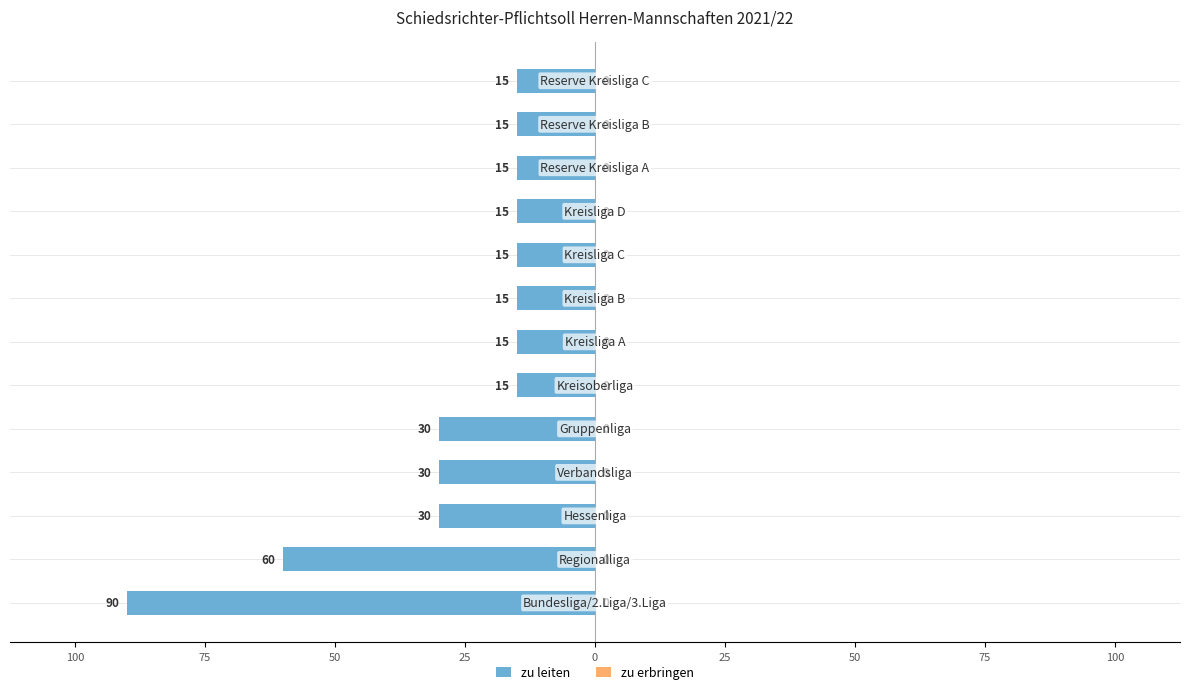

Does the chart contain any negative values?

Yes